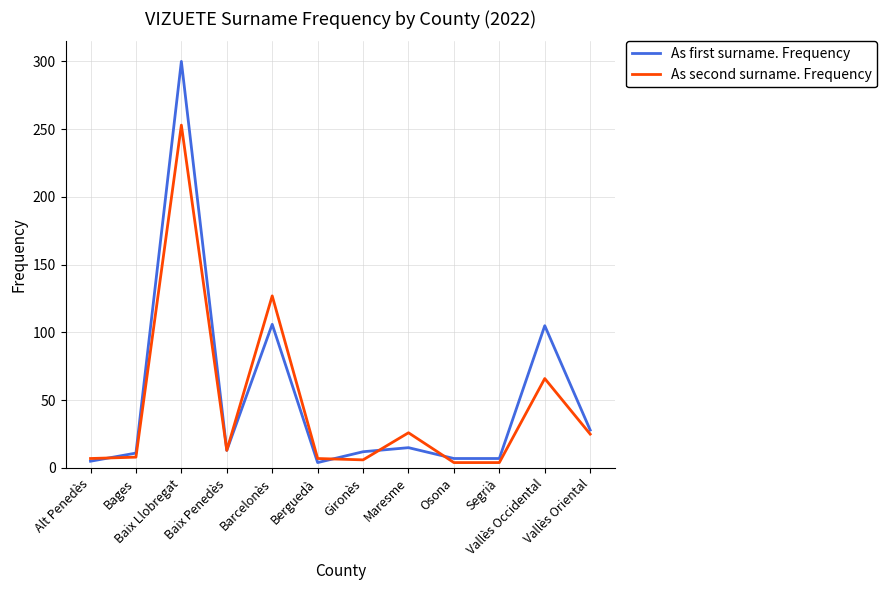

List the series in order of their peak value, lowest first.

As second surname. Frequency, As first surname. Frequency